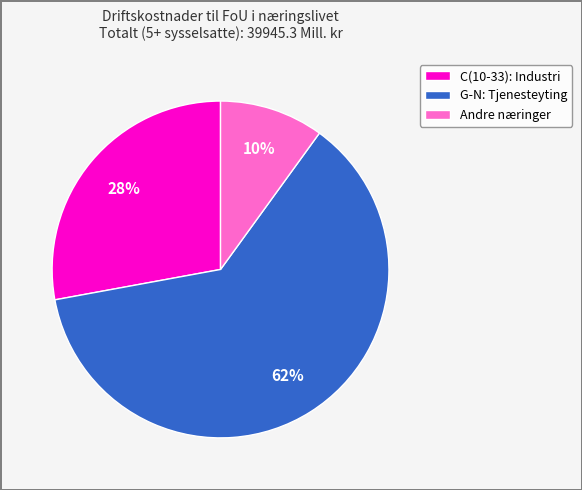

Is the sum of G-N: Tjenesteyting and Andre næringer greater than half?

Yes